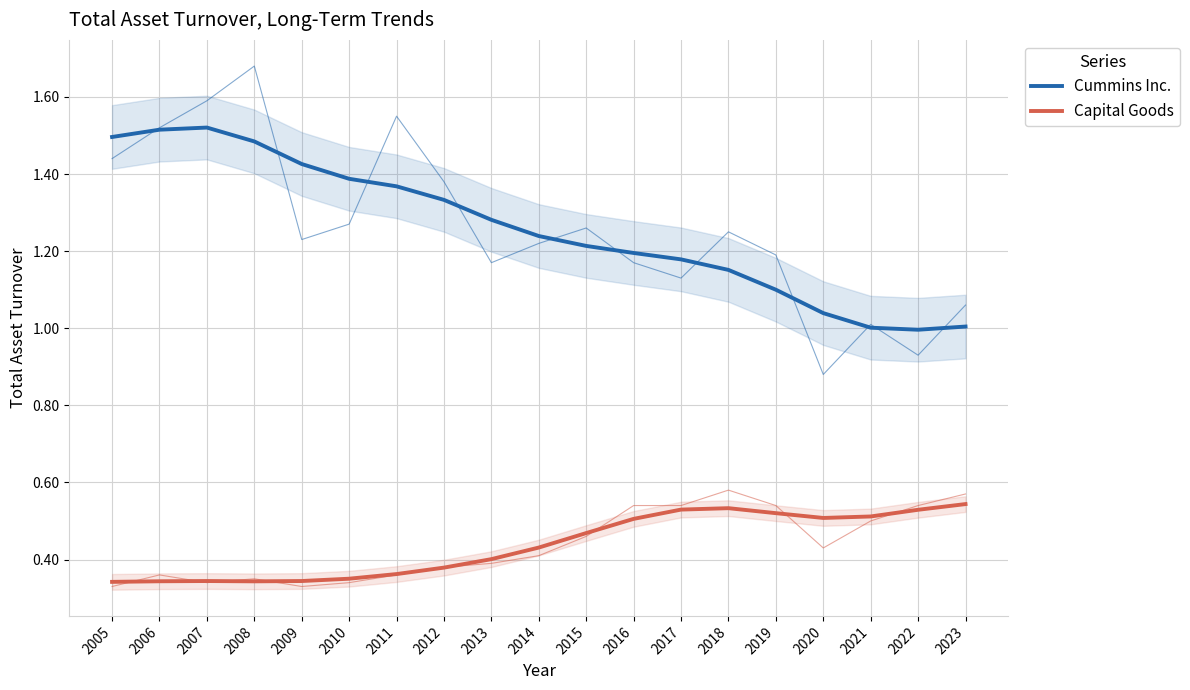

In Capital Goods, how many points are lower than both neighbors (excluding endpoints)?

2